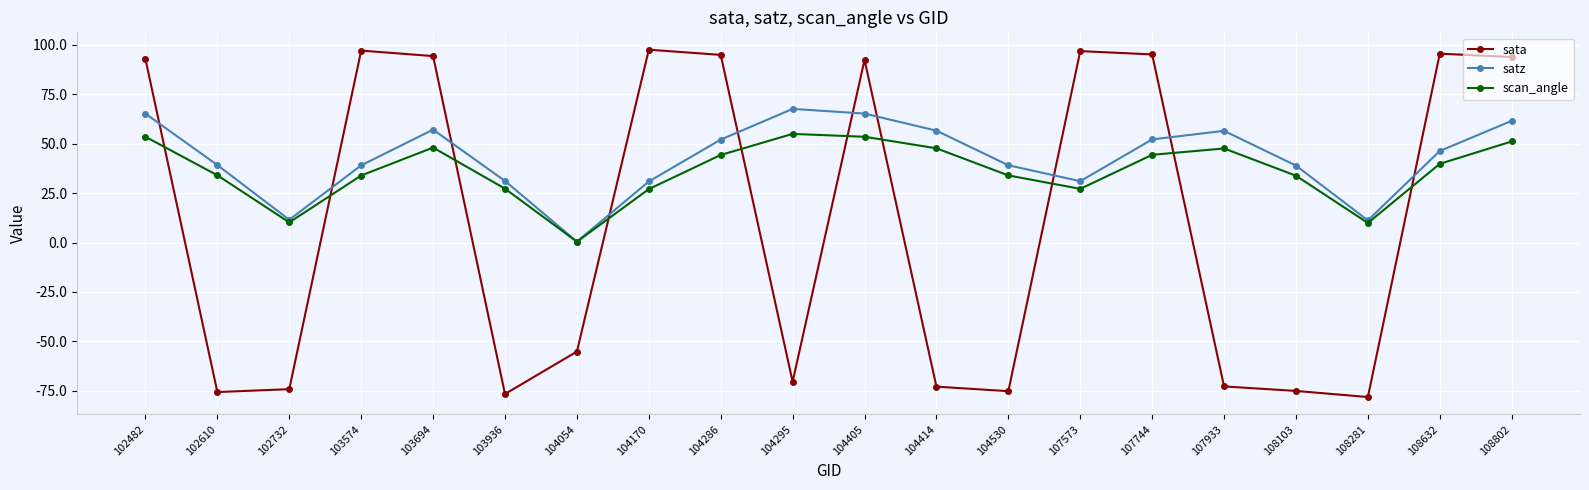

What is the value of the scan_angle point at the 13th from the left?

34.0